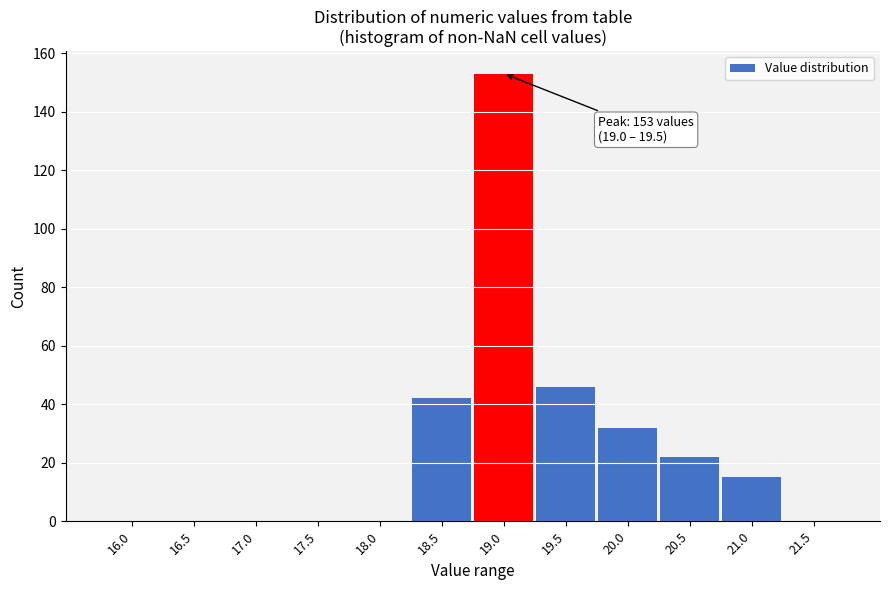

Reading left to right, list all the values displayed in this chart.

16.0=0	16.5=0	17.0=0	17.5=0	18.0=0	18.5=42	19.0=153	19.5=46	20.0=32	20.5=22	21.0=15	21.5=0